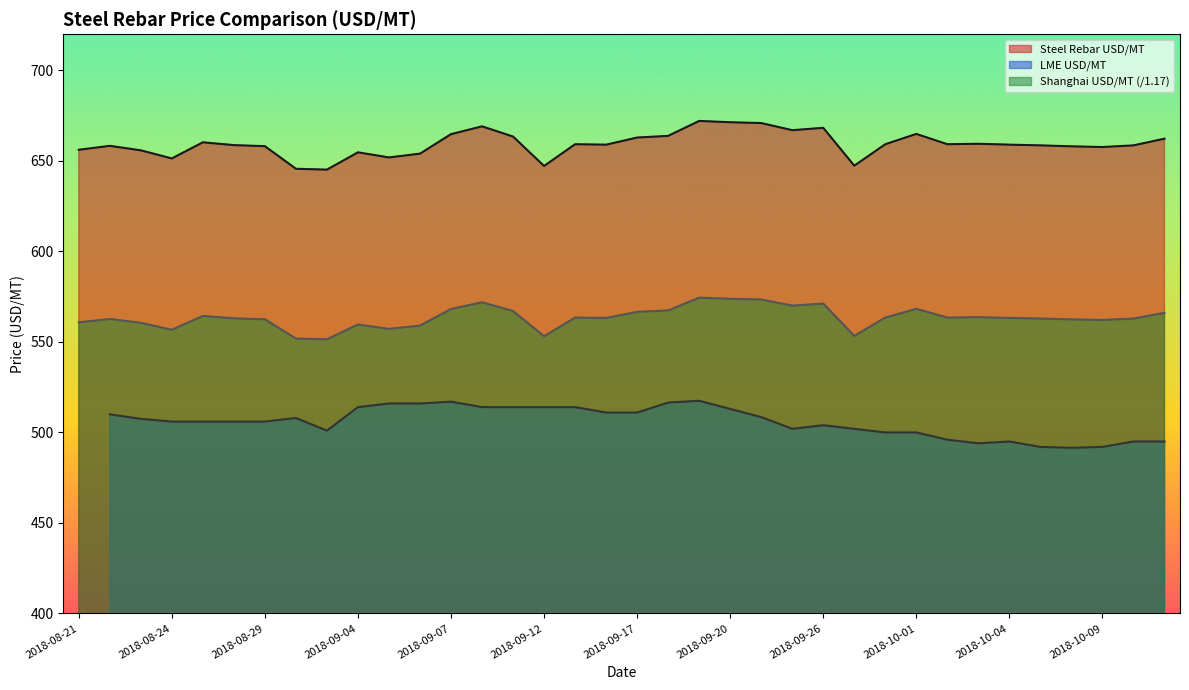

At how many categories does at least one series exceed 665?

6